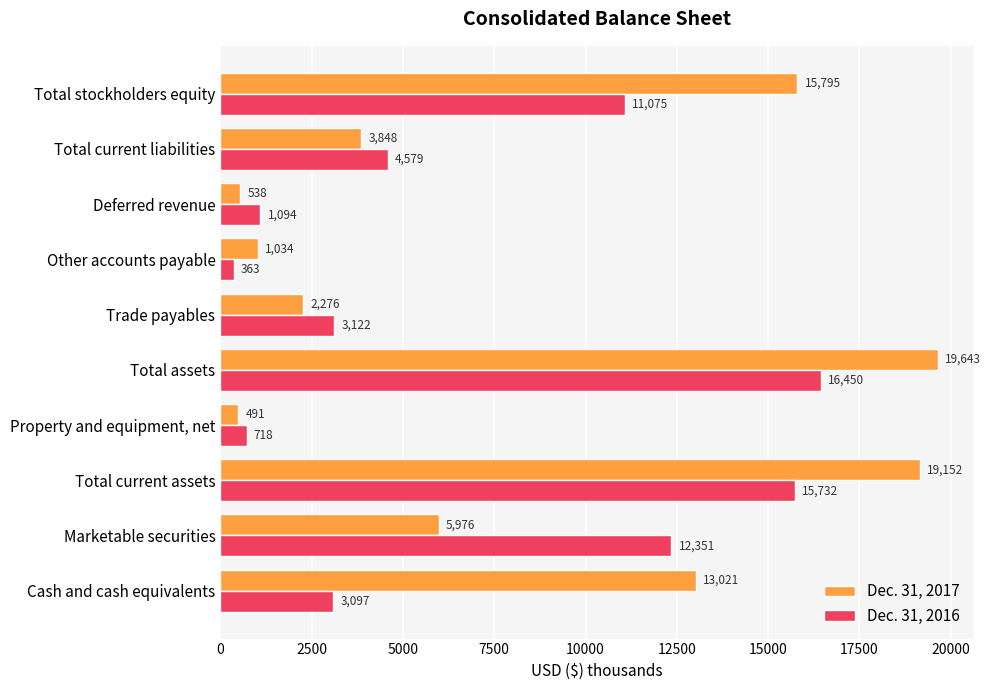

Read the Dec. 31, 2017 value at Deferred revenue, to the nearest 100.

500